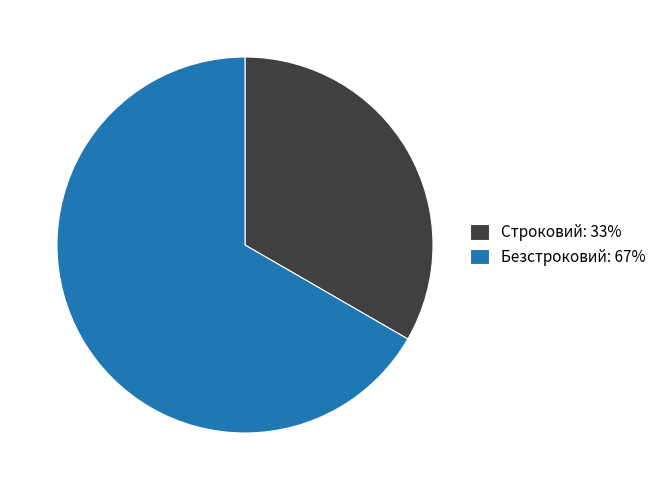

Count the number of slices in the pie.

2